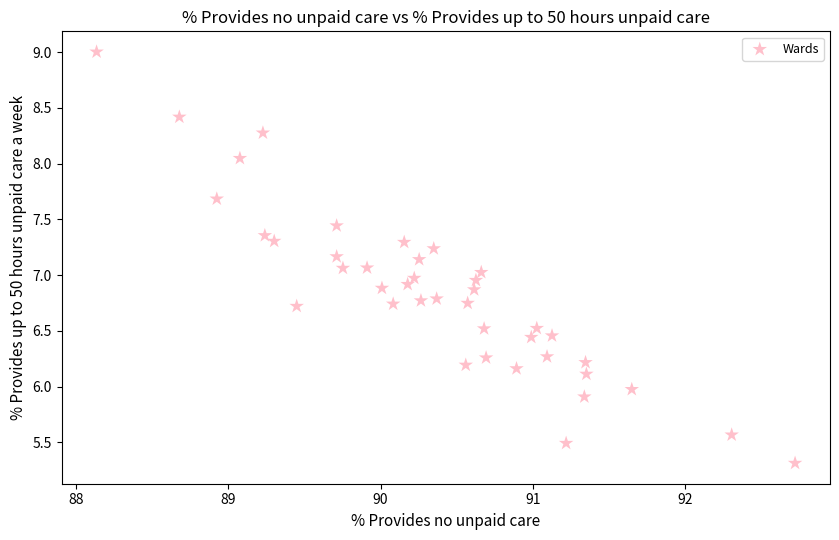

What is the range of X values (max minus min)?

4.6